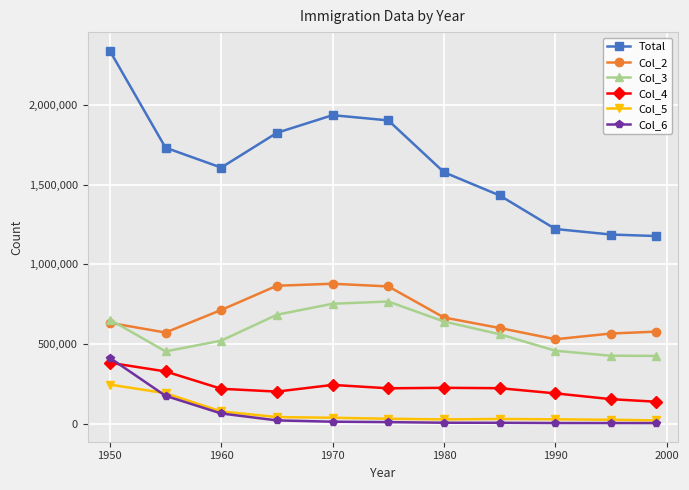

Which series has the largest range (max minus min)?

Total